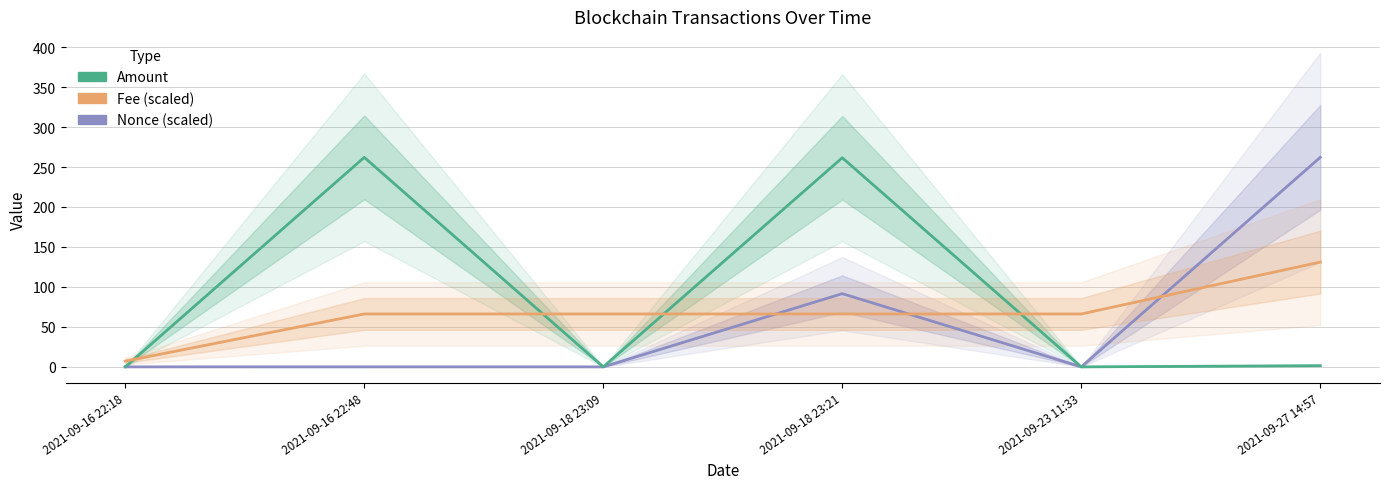

True or false: Amount and Fee (scaled) cross at least once.

True